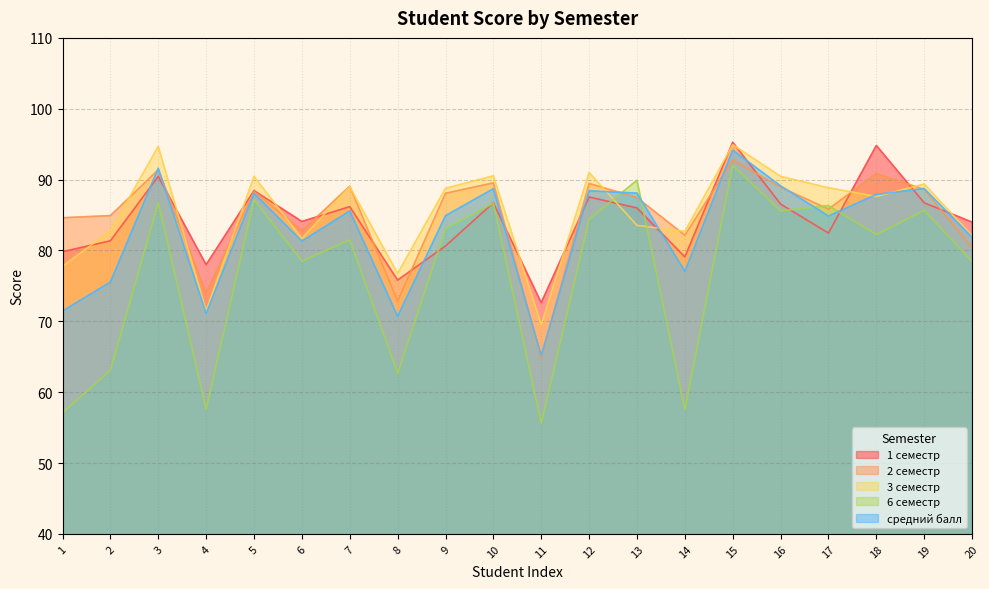

At which category is the sum across all series the highest?

15